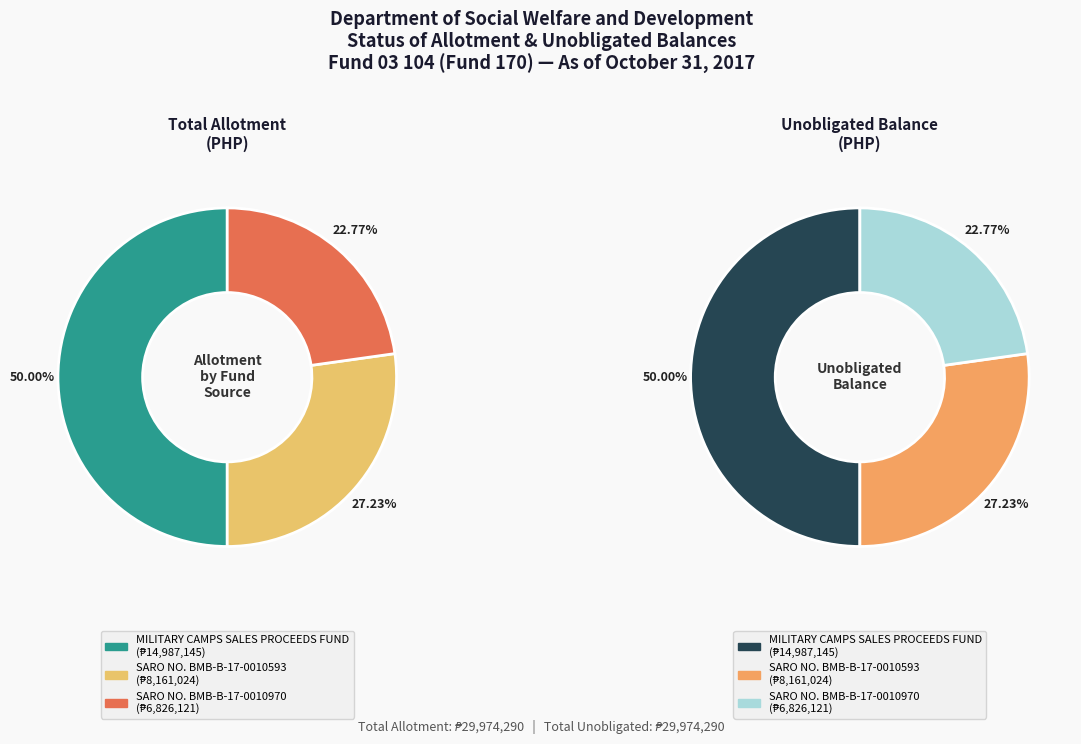

Does any single category account for the majority?

No